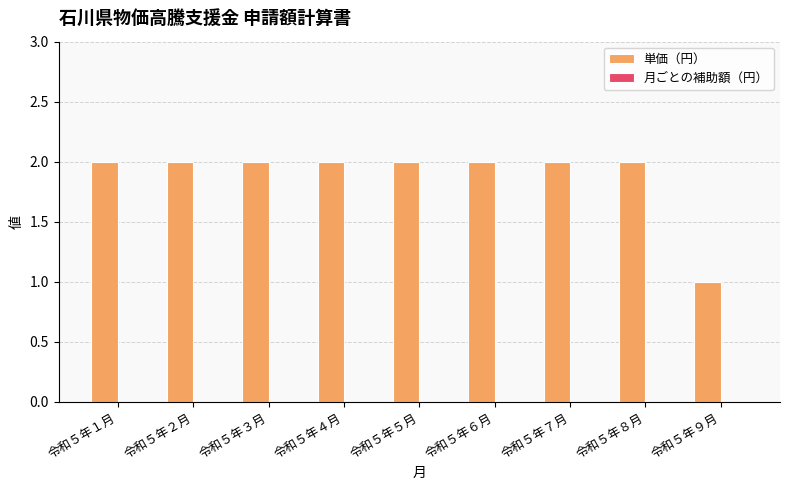

Reading left to right, transcribe all the data shown in this chart.

令和５年１月=2	令和５年２月=2	令和５年３月=2	令和５年４月=2	令和５年５月=2	令和５年６月=2	令和５年７月=2	令和５年８月=2	令和５年９月=1